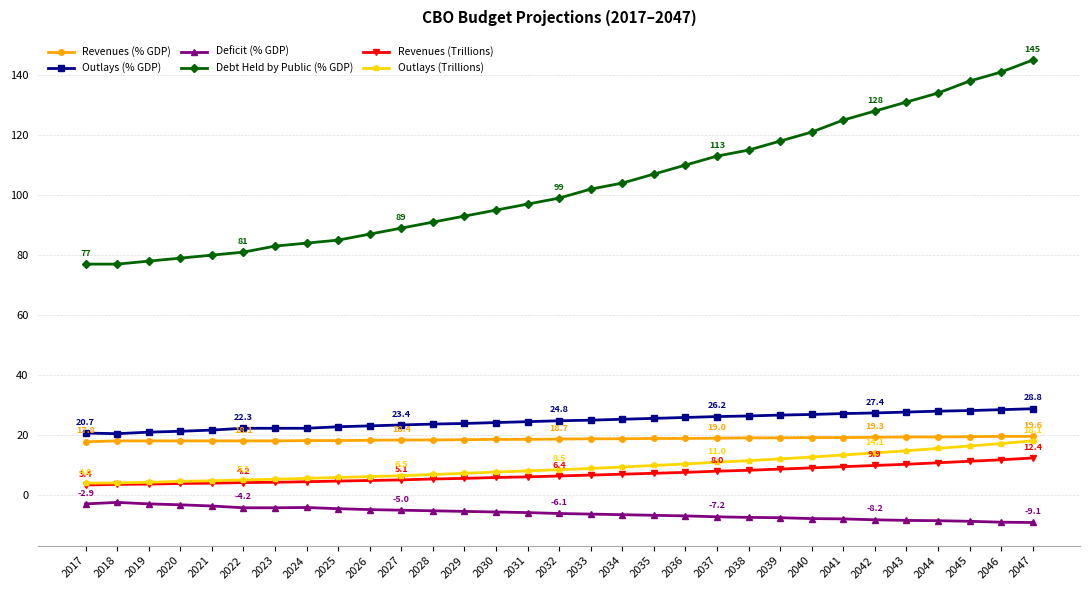

Where does the Deficit (% GDP) series first go above -6?

2017